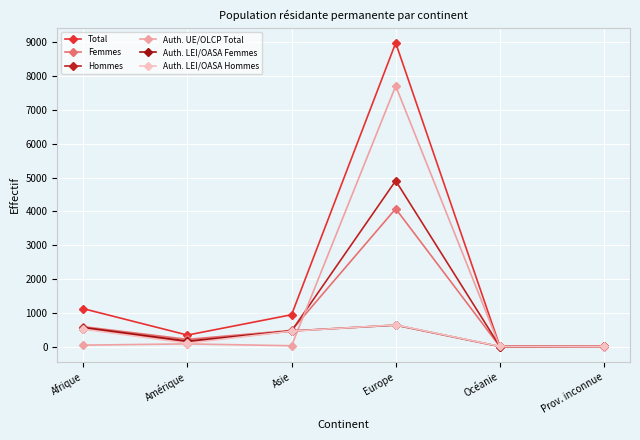

Reading left to right, list all the values displayed in this chart.

Total: 1121	340	942	8985	7	14
Femmes: 588	213	479	4078	1	5
Hommes: 533	127	463	4907	6	9
Auth. UE/OLCP Total: 42	79	24	7710	1	0
Auth. LEI/OASA Femmes: 564	161	462	634	1	5
Auth. LEI/OASA Hommes: 515	100	456	641	5	9